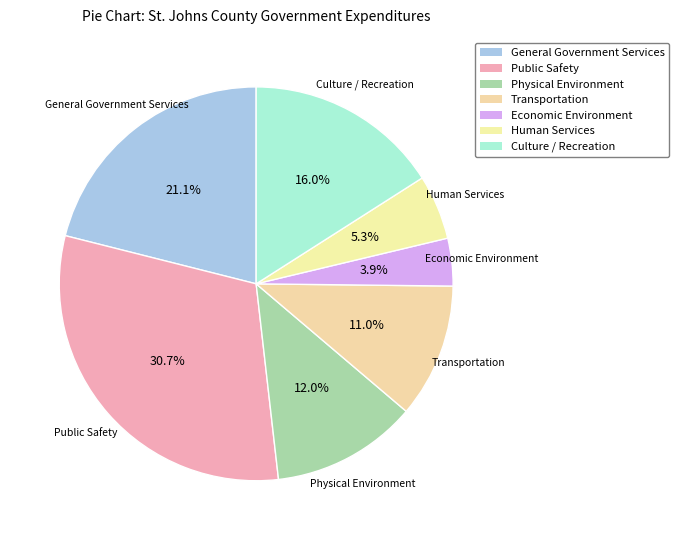

Which slice is the largest?

Public Safety